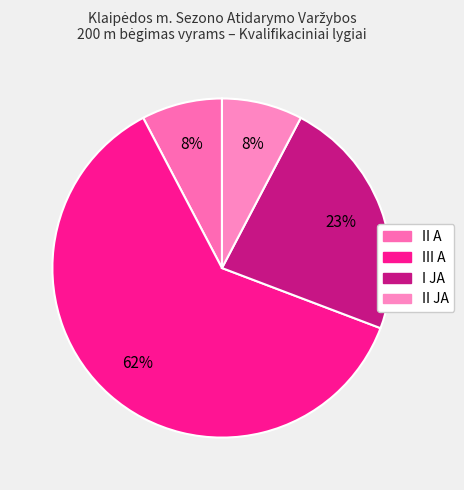

Is there a majority slice in this chart?

Yes